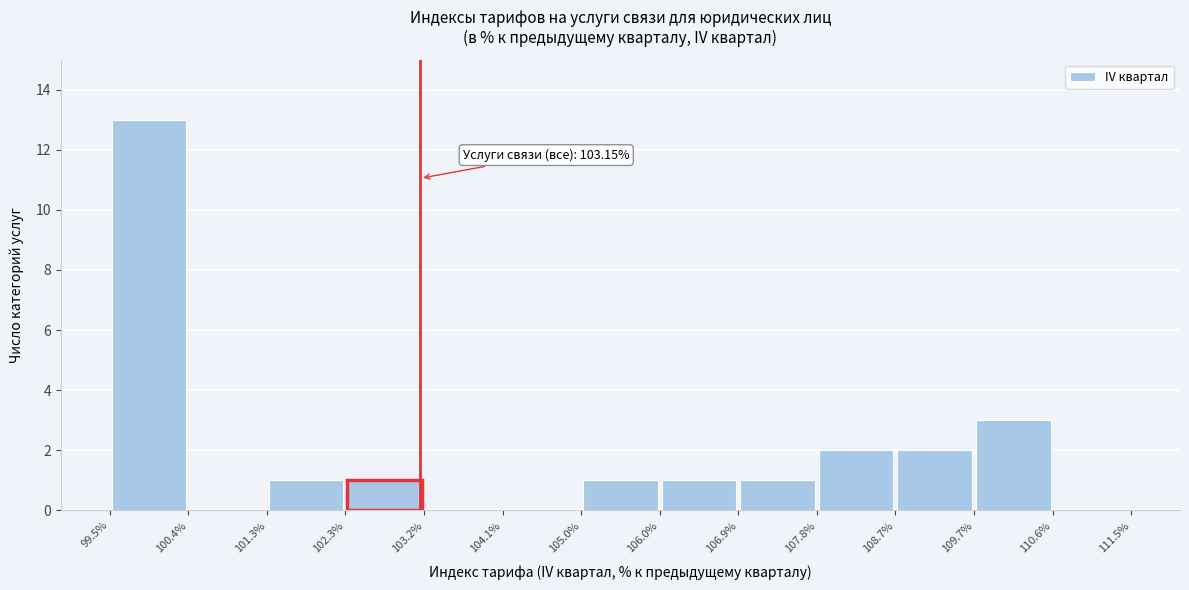

Over which range of the x-axis is the bar tallest?

99.5% to 100.4%